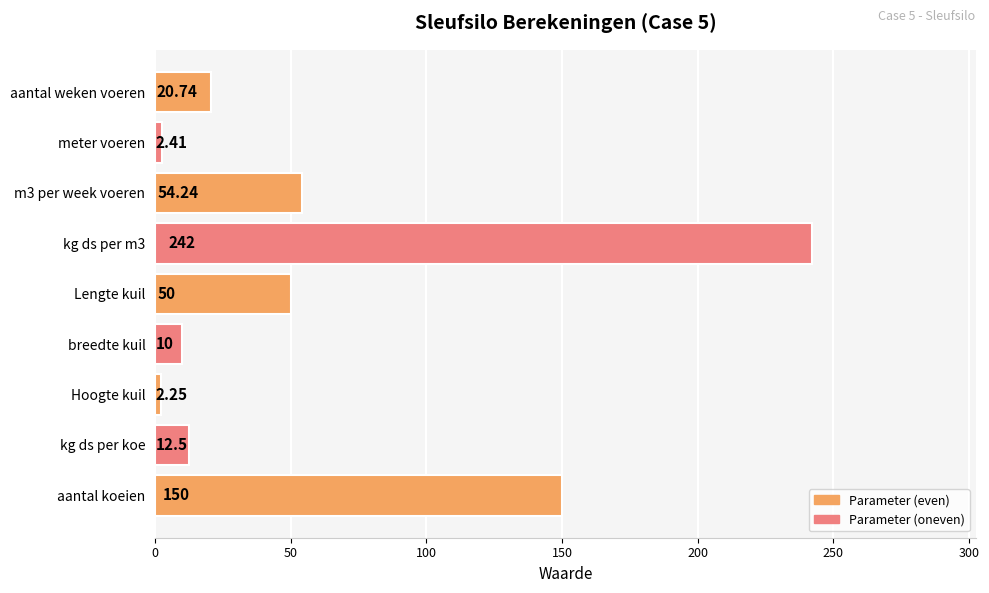

Rank the categories by value from highest to lowest.

kg ds per m3, aantal koeien, m3 per week voeren, Lengte kuil, aantal weken voeren, kg ds per koe, breedte kuil, meter voeren, Hoogte kuil